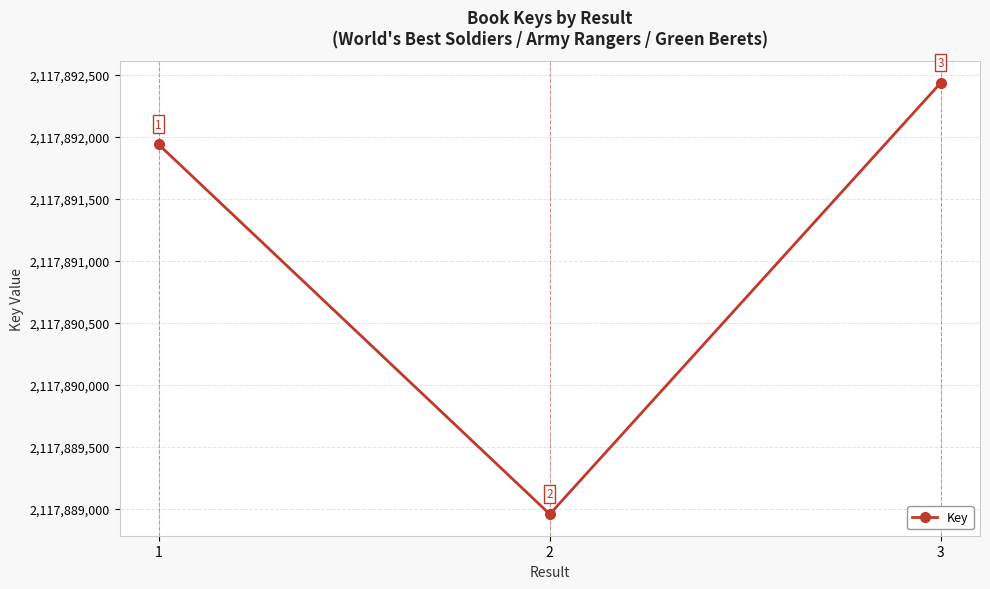

What is the value of the 3rd point from the left?

2117892438